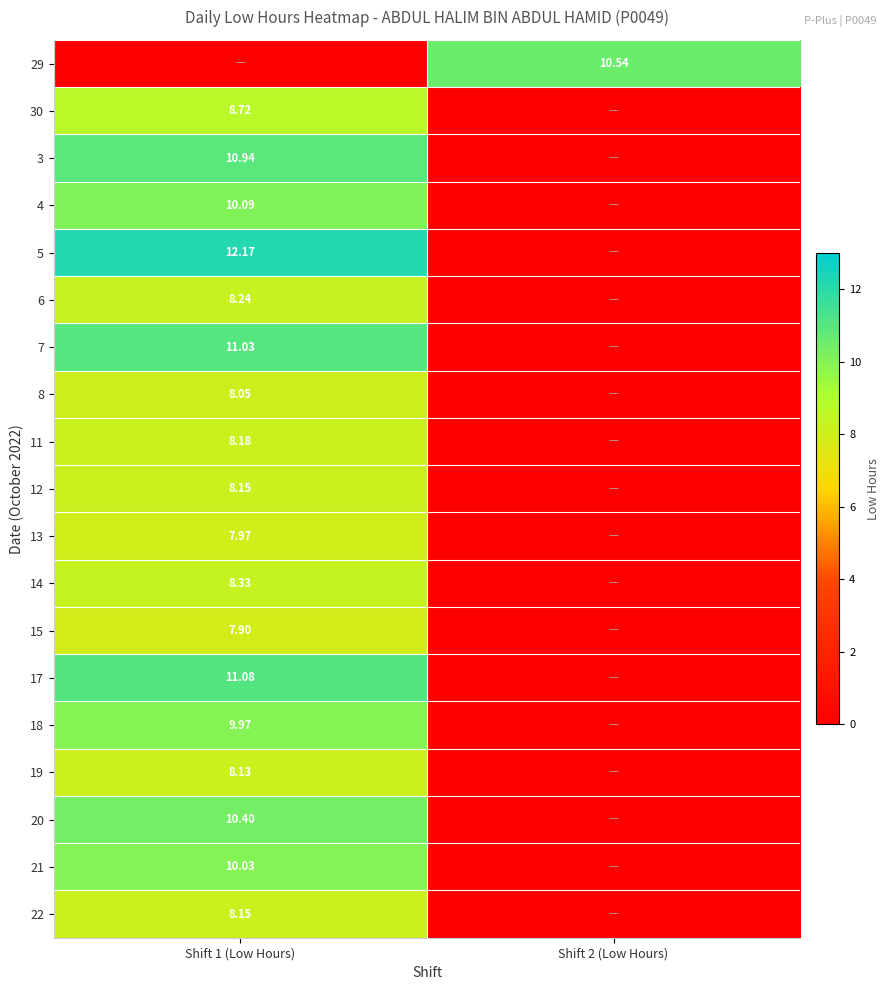

At how many categories does at least one series exceed 7?

2